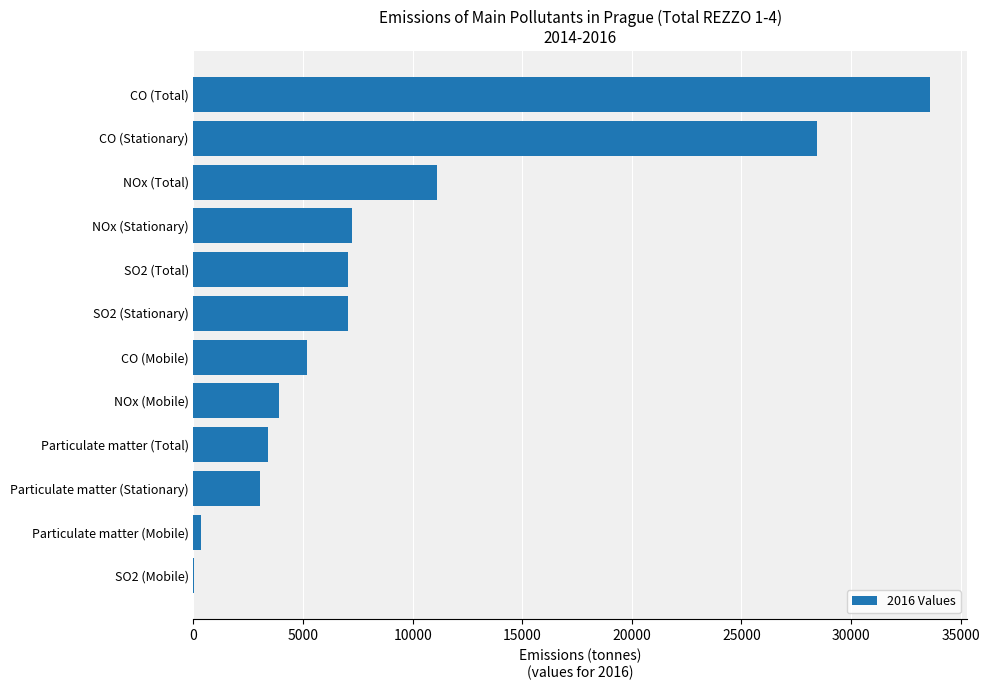

What is the greatest value displayed?

33601.3